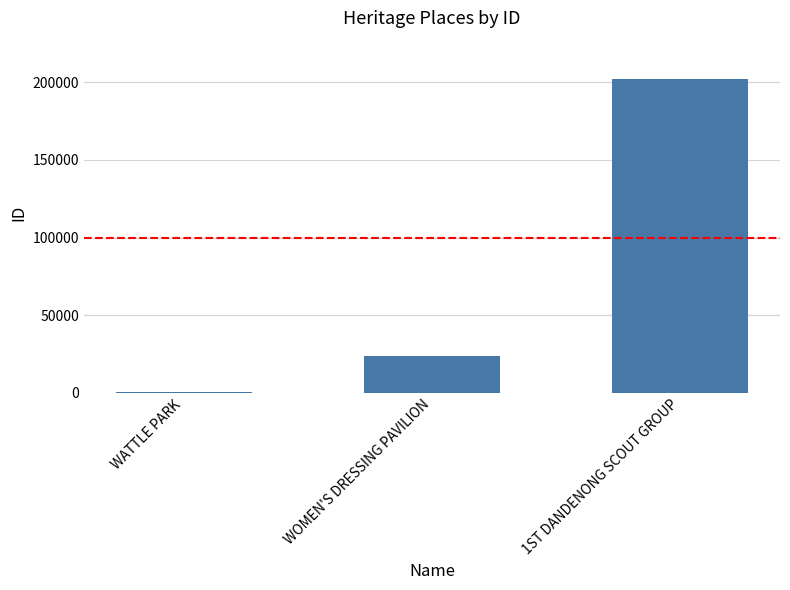

Reading left to right, list all the values displayed in this chart.

186	23345	201973